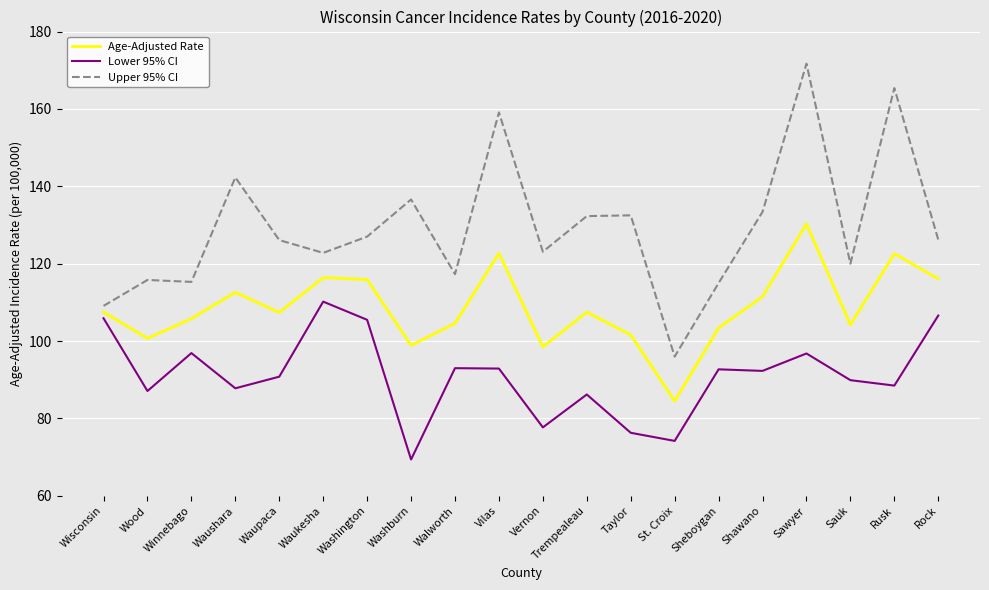

True or false: Upper 95% CI has more than 1 interior local peaks.

True